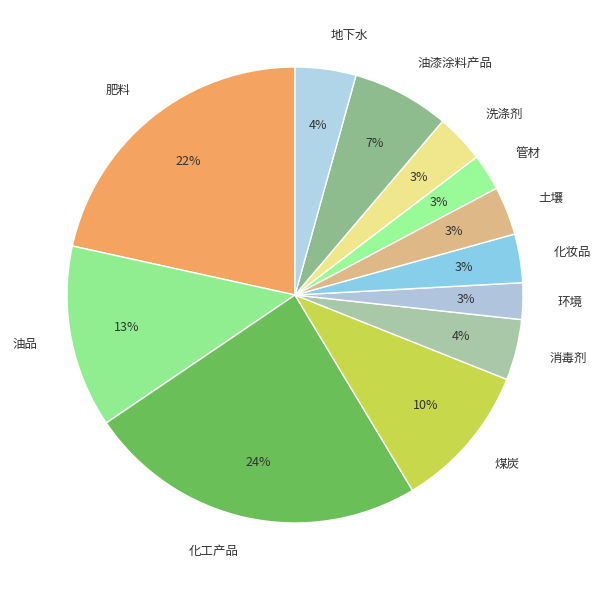

Approximately how many times larger is the value at 油品 compared to 化工产品?

0.5